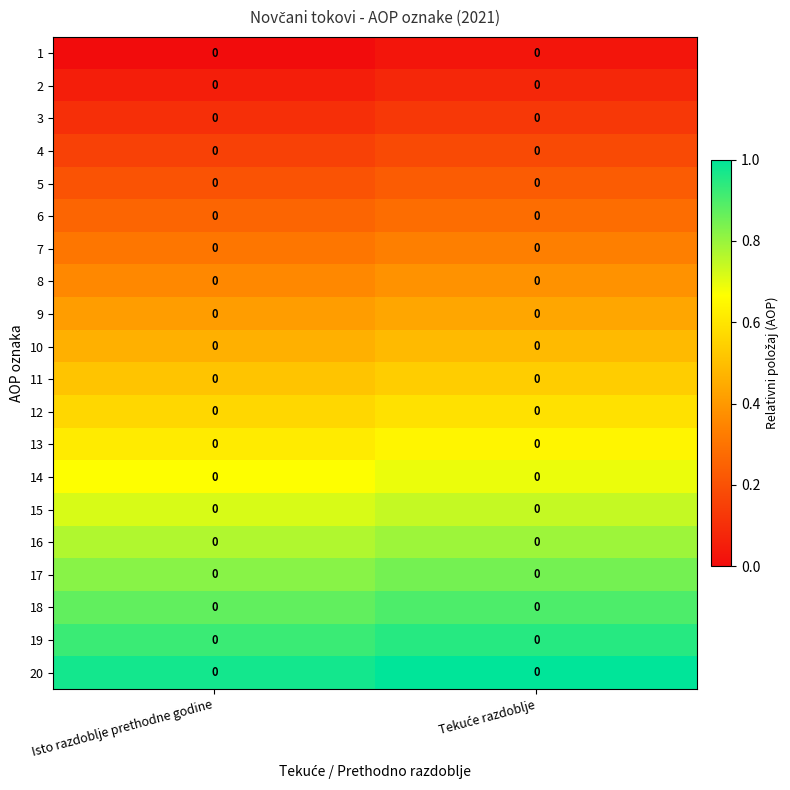

At which category is the sum across all series the highest?

Tekuće razdoblje